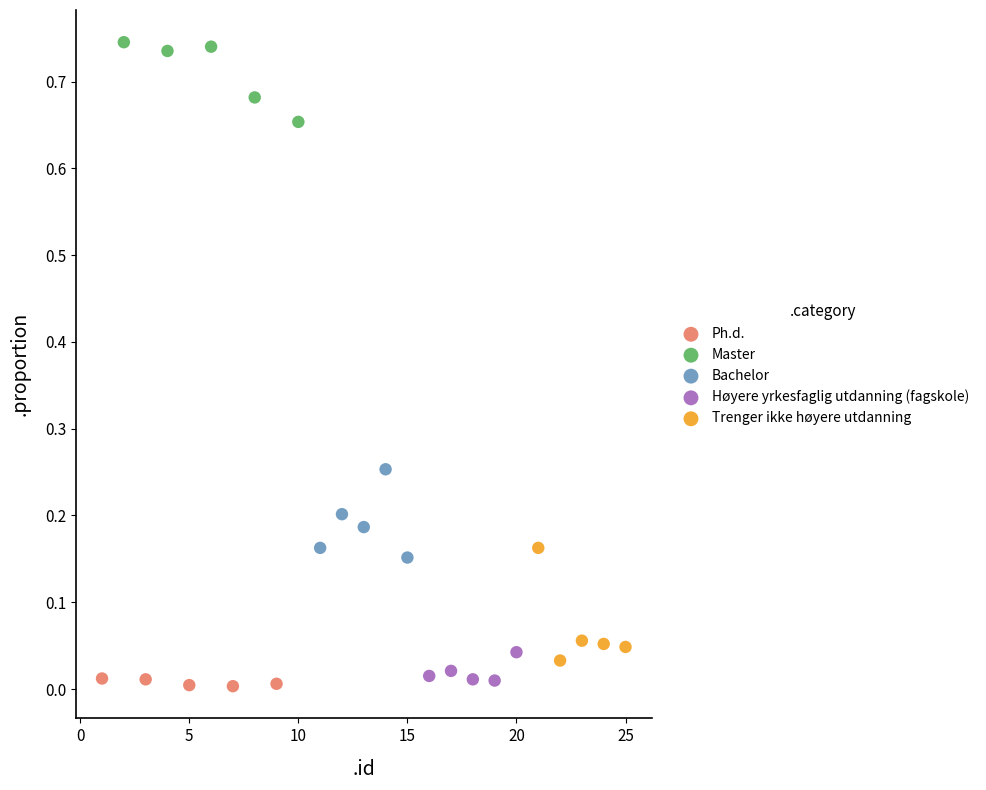

Which series has the widest spread of Y values?

Trenger ikke høyere utdanning